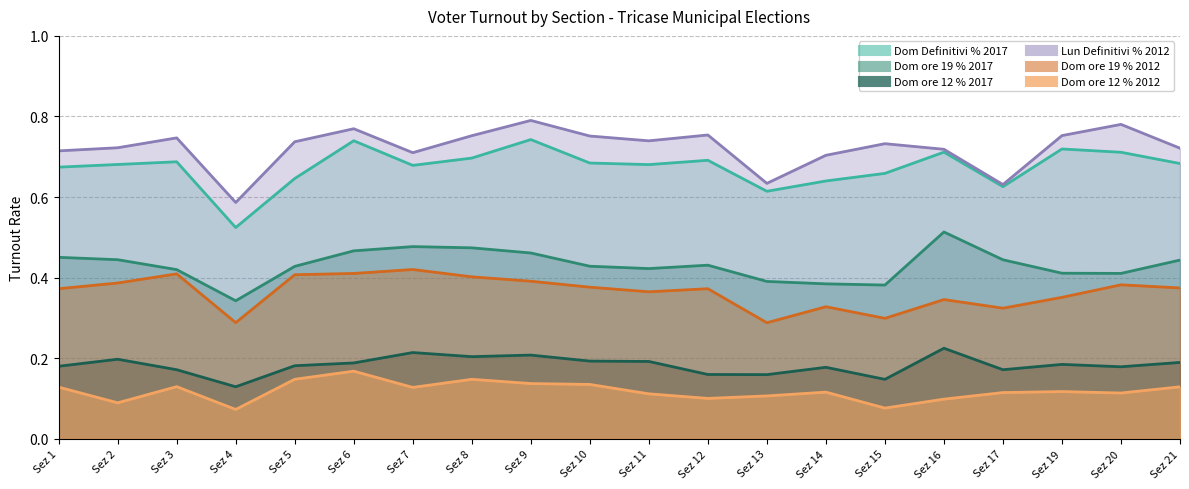

True or false: Dom ore 12 % 2012 and Dom ore 19 % 2012 intersect in this chart.

False